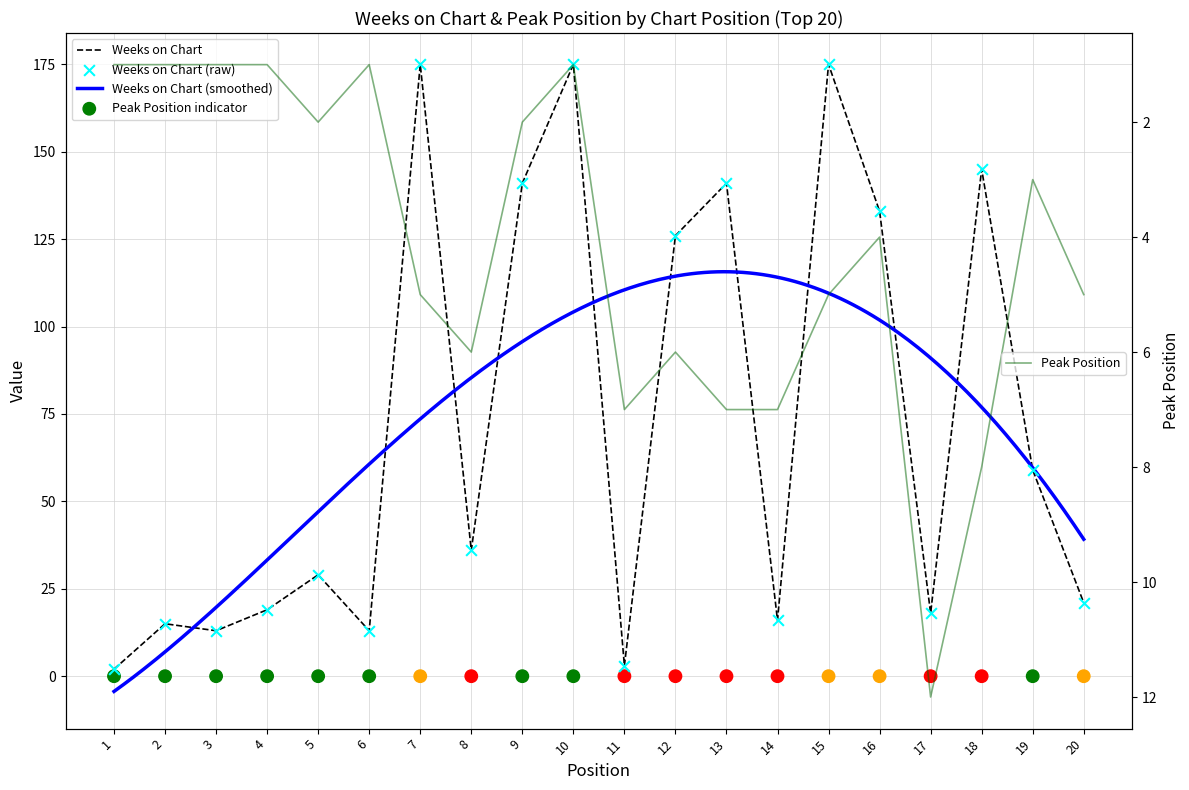

Which series reaches the minimum Y coordinate?

Peak Position